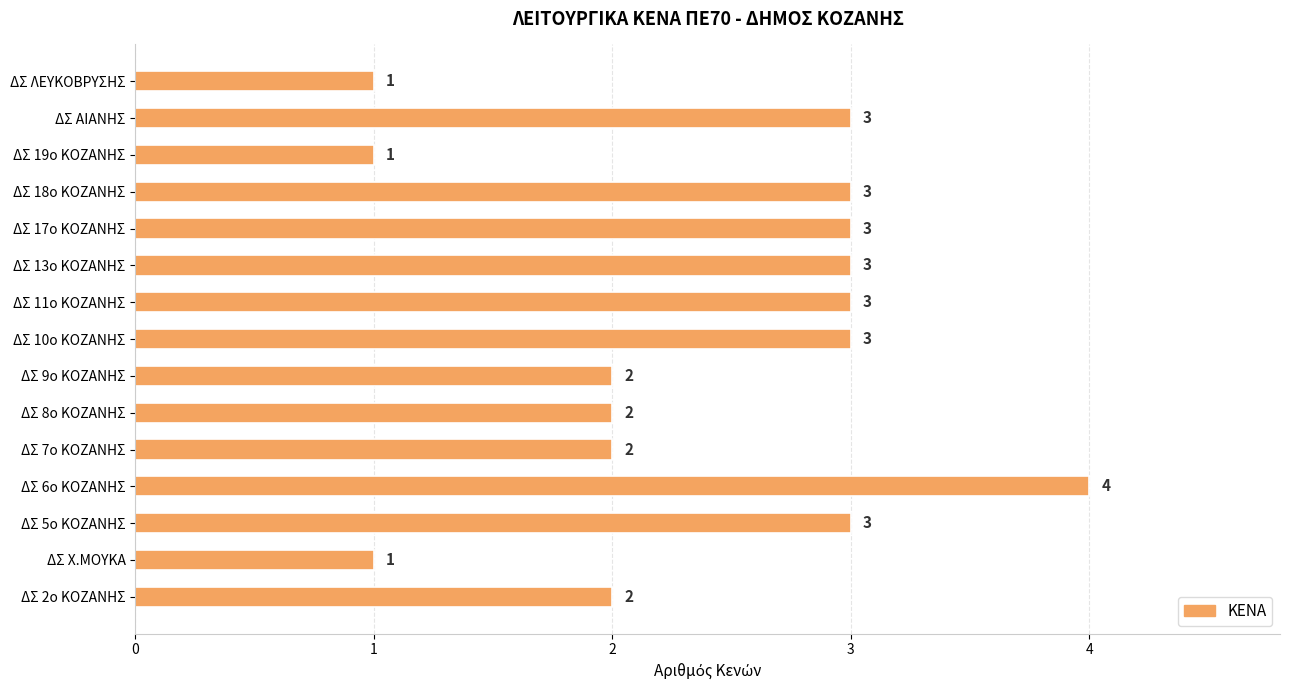

Reading bottom to top, extract all data points from this chart.

ΔΣ 2ο ΚΟΖΑΝΗΣ=2	ΔΣ Χ.ΜΟΥΚΑ=1	ΔΣ 5ο ΚΟΖΑΝΗΣ=3	ΔΣ 6ο ΚΟΖΑΝΗΣ=4	ΔΣ 7ο ΚΟΖΑΝΗΣ=2	ΔΣ 8ο ΚΟΖΑΝΗΣ=2	ΔΣ 9ο ΚΟΖΑΝΗΣ=2	ΔΣ 10ο ΚΟΖΑΝΗΣ=3	ΔΣ 11ο ΚΟΖΑΝΗΣ=3	ΔΣ 13ο ΚΟΖΑΝΗΣ=3	ΔΣ 17ο ΚΟΖΑΝΗΣ=3	ΔΣ 18ο ΚΟΖΑΝΗΣ=3	ΔΣ 19ο ΚΟΖΑΝΗΣ=1	ΔΣ ΑΙΑΝΗΣ=3	ΔΣ ΛΕΥΚΟΒΡΥΣΗΣ=1